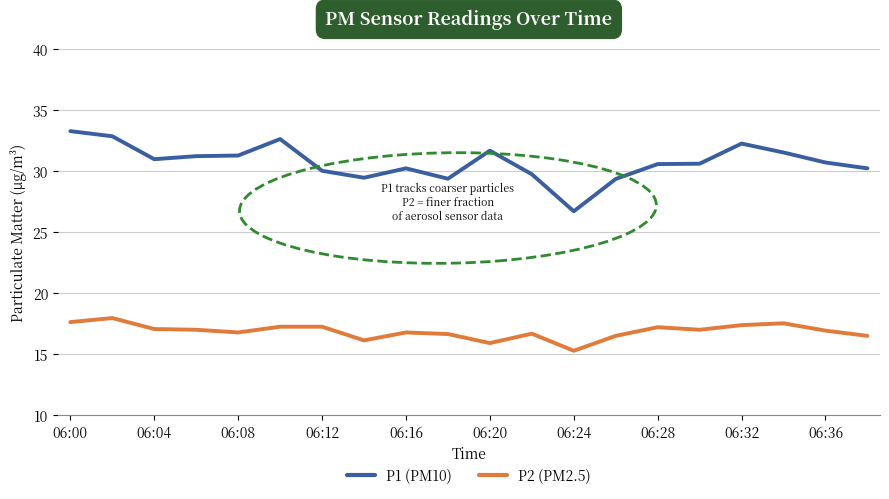

Which series has the largest total across all categories?

P1 (PM10)